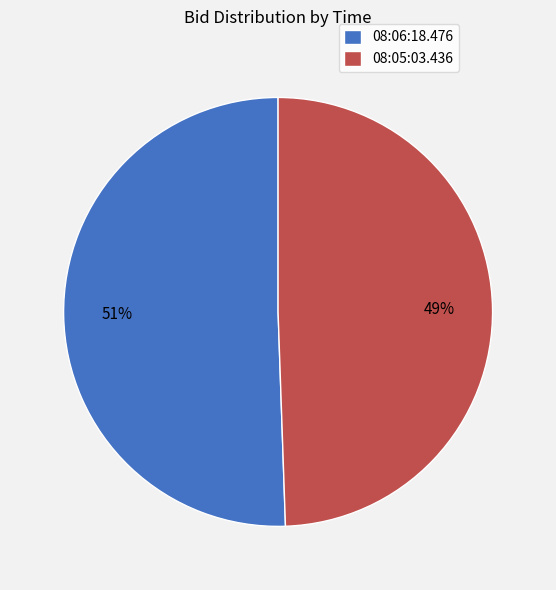

True or false: 08:06:18.476 accounts for 66% of the total.

False